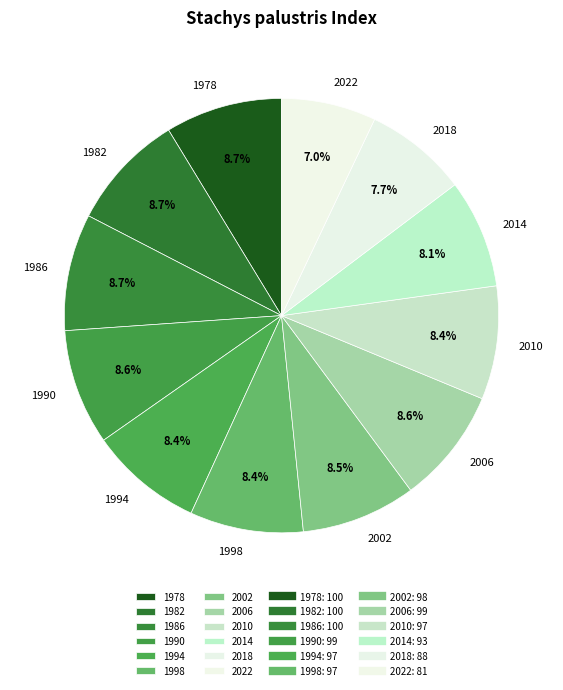

Is there a majority slice in this chart?

No